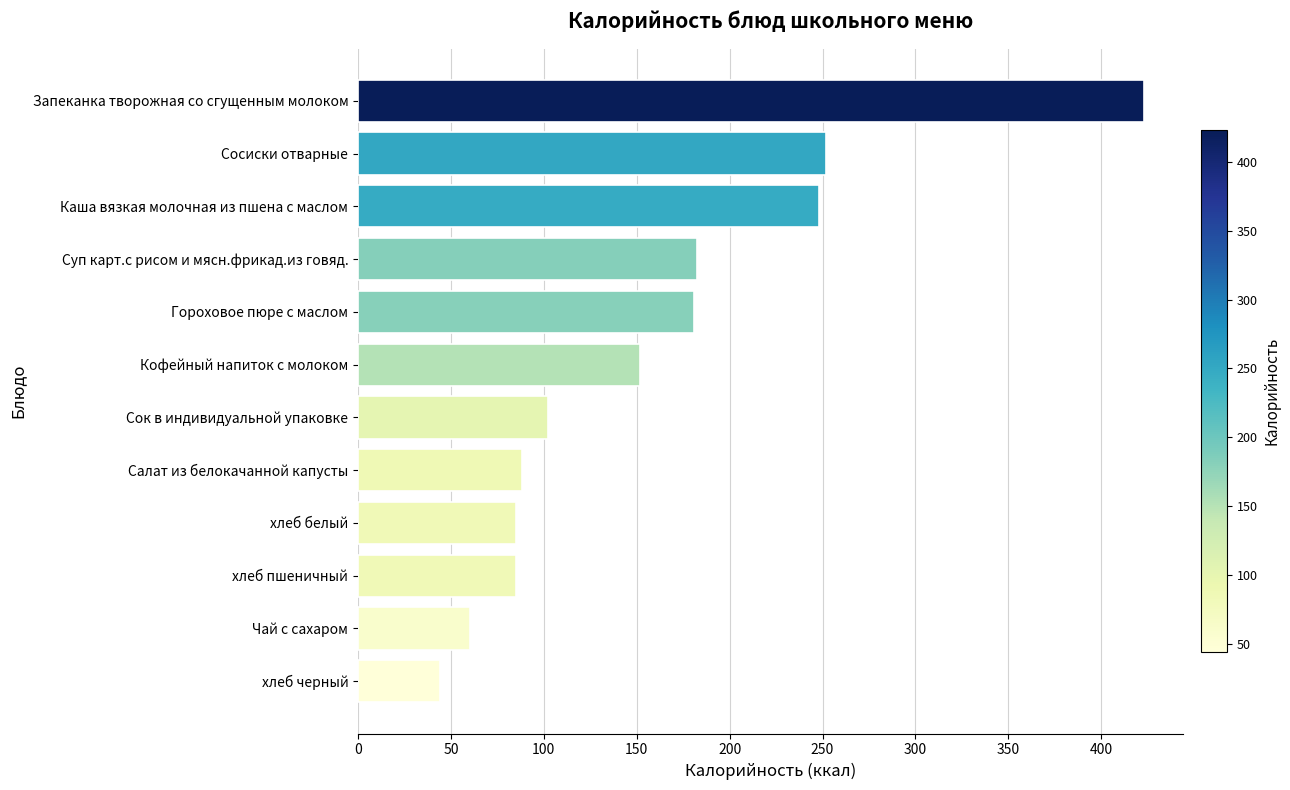

What is the average value?

158.5